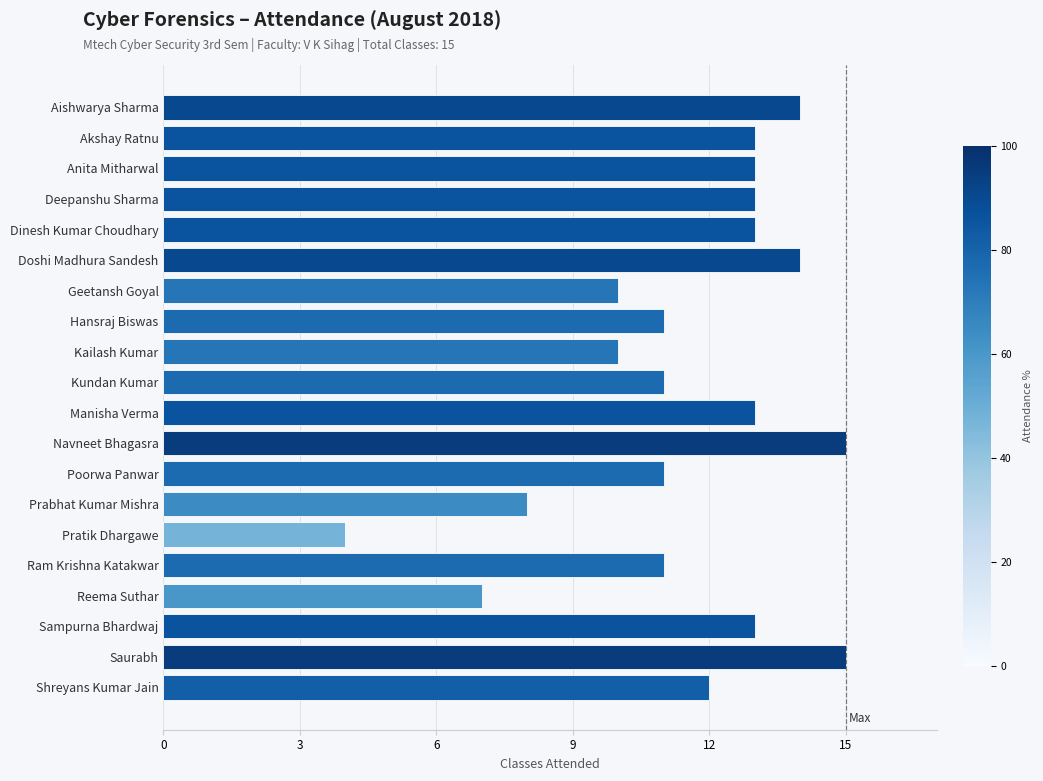

How many data points are less than 13?

10